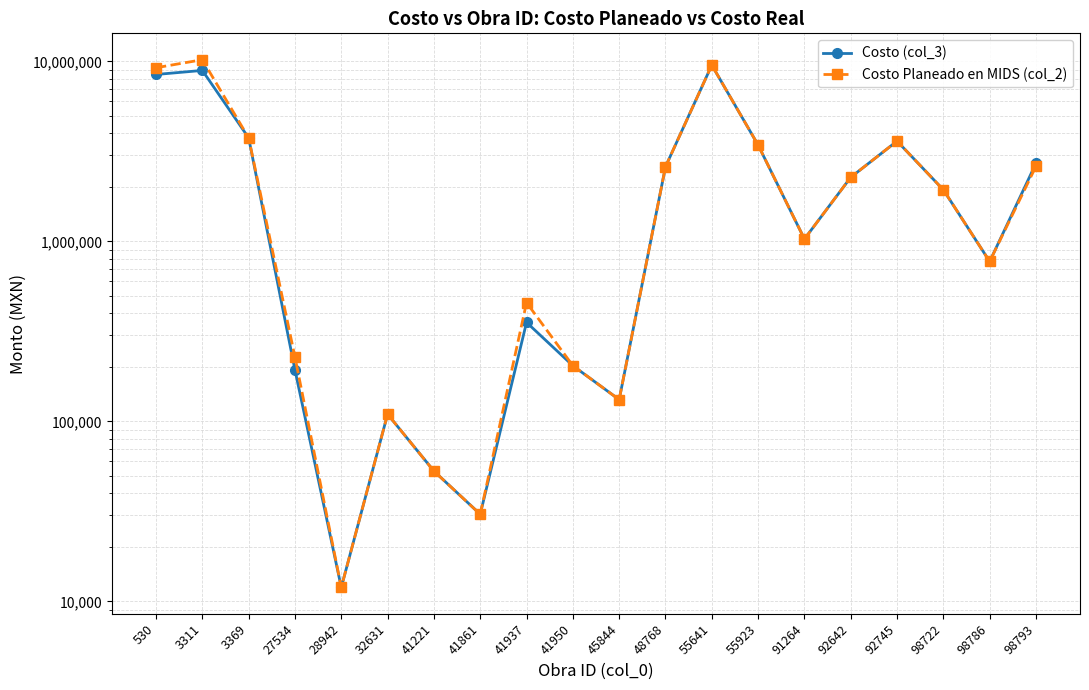

What is the average value of the Costo Planeado en MIDS (col_2) series?

2609002.9